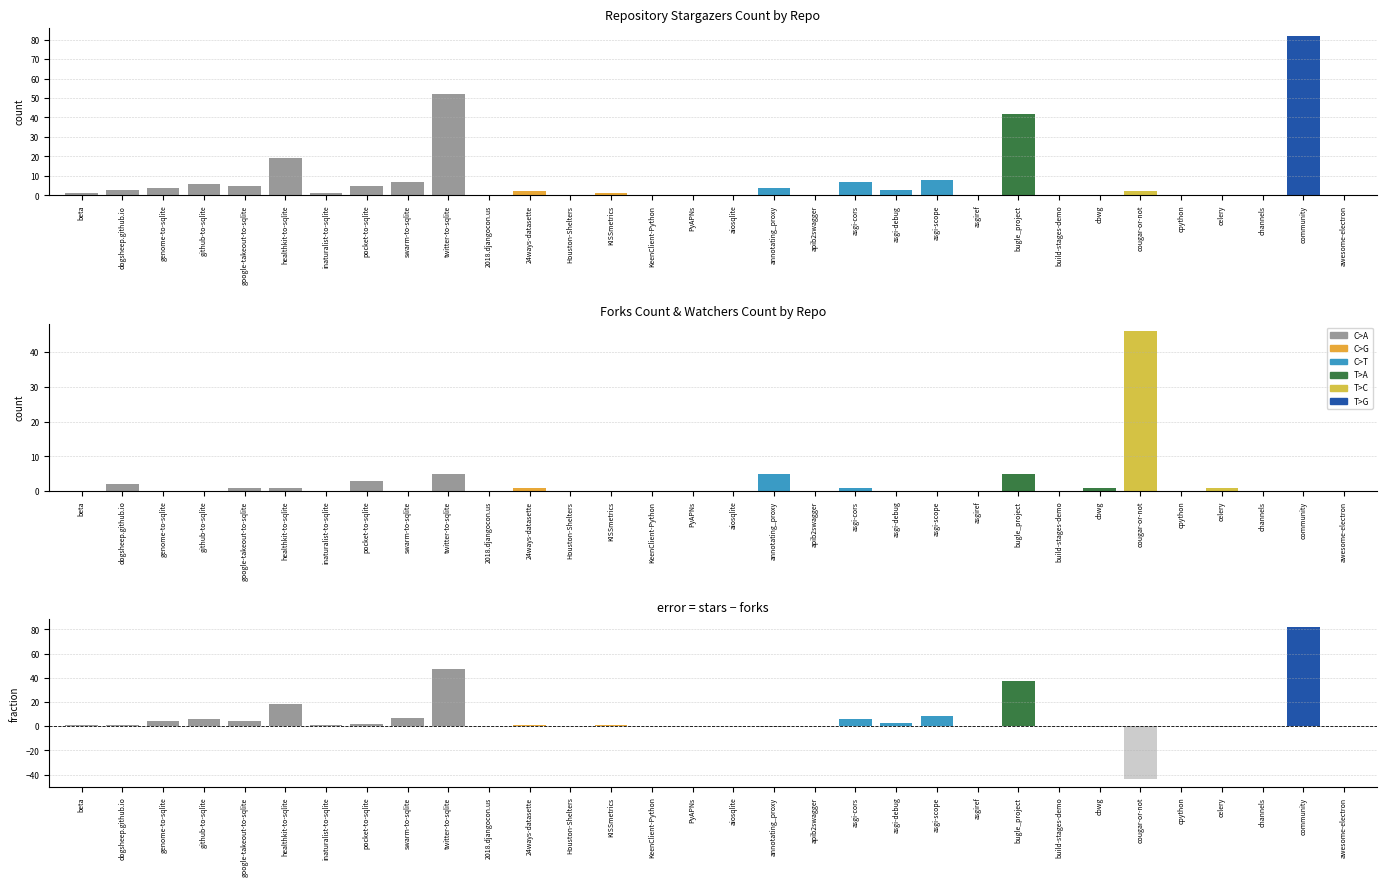

True or false: stars_minus_forks has a value of 4 at genome-to-sqlite.

True